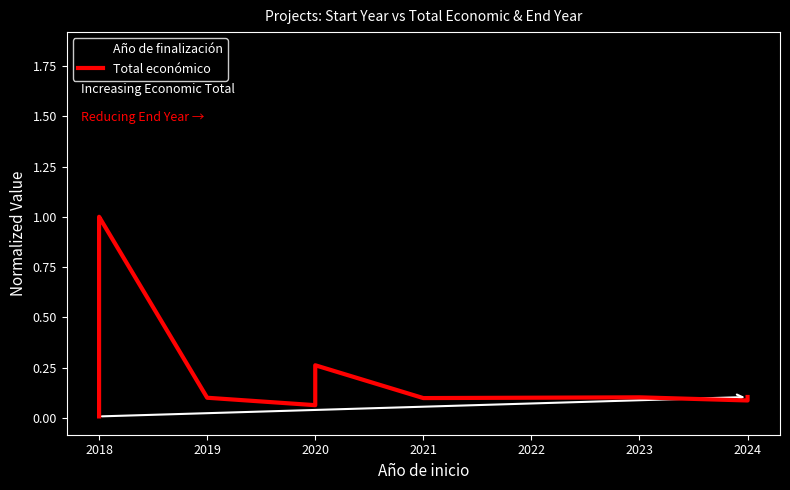

How many intersections are there between Año de finalización and Total económico?

2